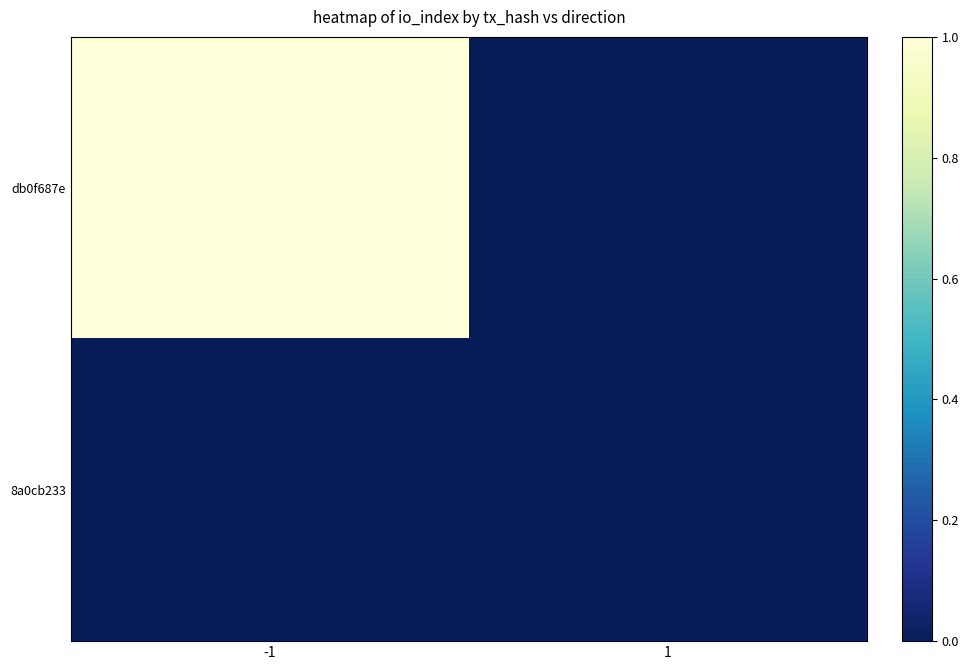

Rank the series at -1 from lowest to highest value.

8a0cb233, db0f687e